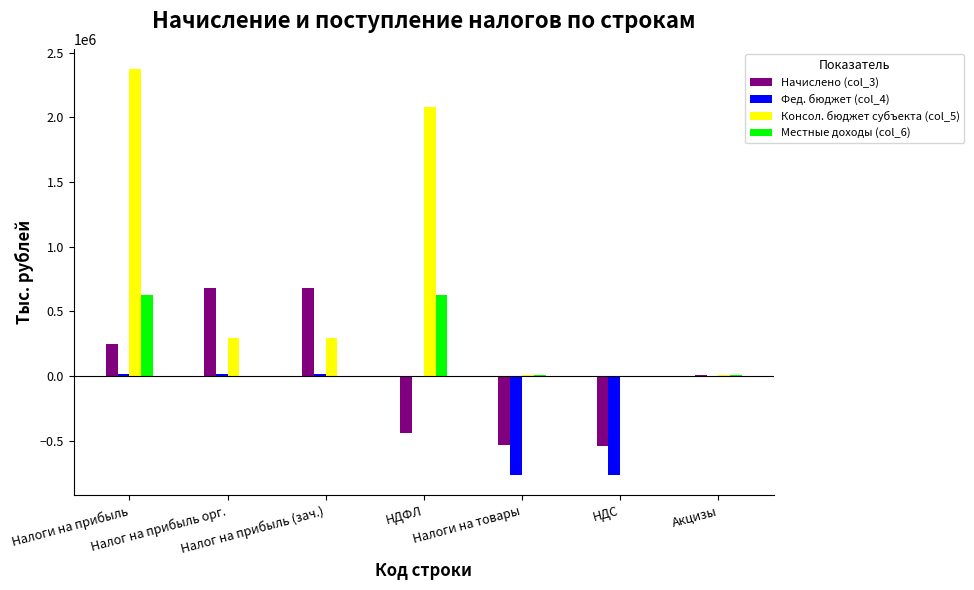

Which series has the largest total across all categories?

Консол. бюджет субъекта (col_5)